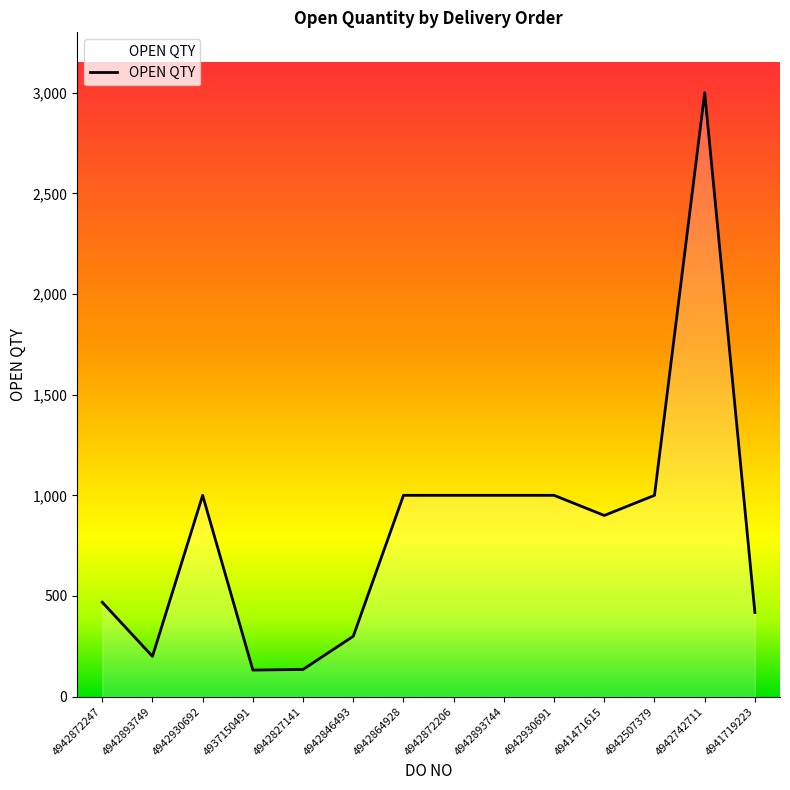

Approximately how many times larger is the value at 4942864928 compared to 4942872247?

2.1